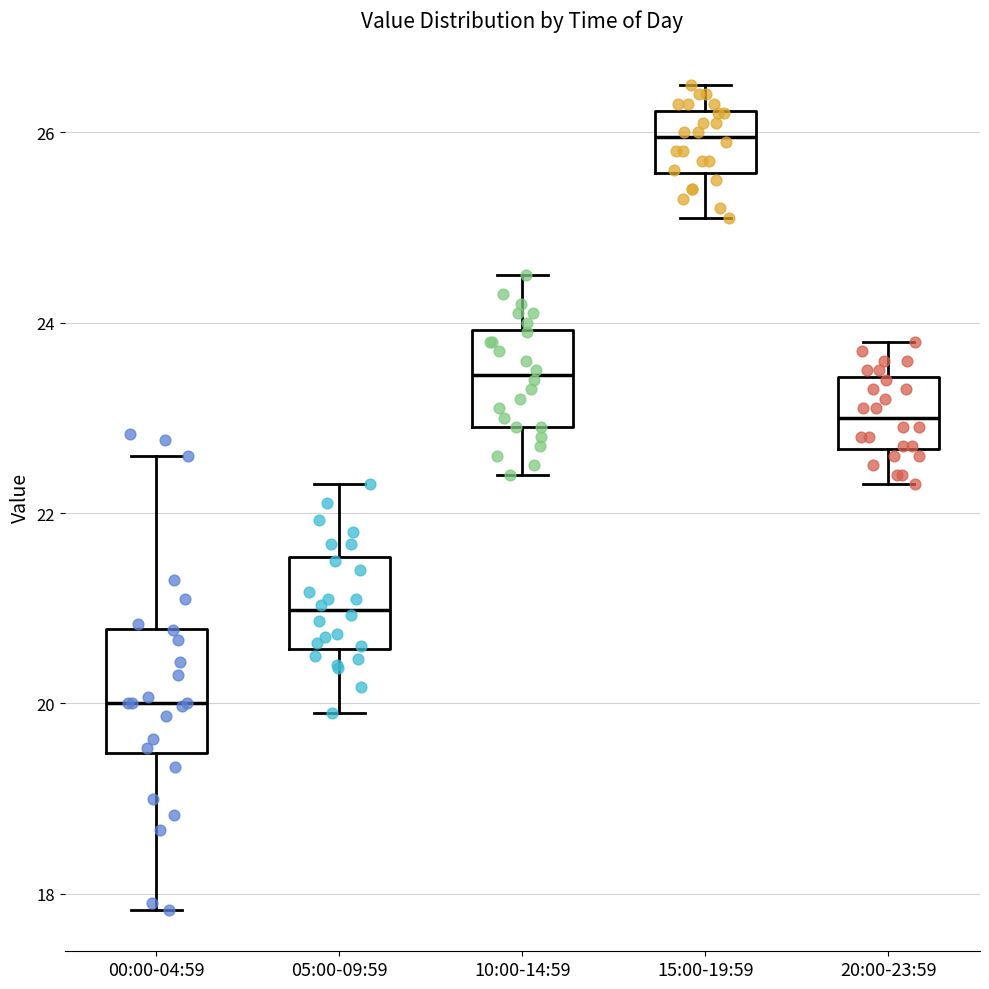

Reading left to right, transcribe this box plot: for each box, give where its median line is, the range the box spans, and where its two whiskers end, as read against the y-axis. The values are not printed on the chart, so give them approximately, as read against the axis.

00:00-04:59: median 20.0, box 19.4 to 20.8, whiskers 17.8 to 22.6
05:00-09:59: median 21.0, box 20.6 to 21.6, whiskers 20.0 to 22.4
10:00-14:59: median 23.4, box 23.0 to 24.0, whiskers 22.4 to 24.6
15:00-19:59: median 26.0, box 25.6 to 26.2, whiskers 25.2 to 26.6
20:00-23:59: median 23.0, box 22.6 to 23.4, whiskers 22.4 to 23.8